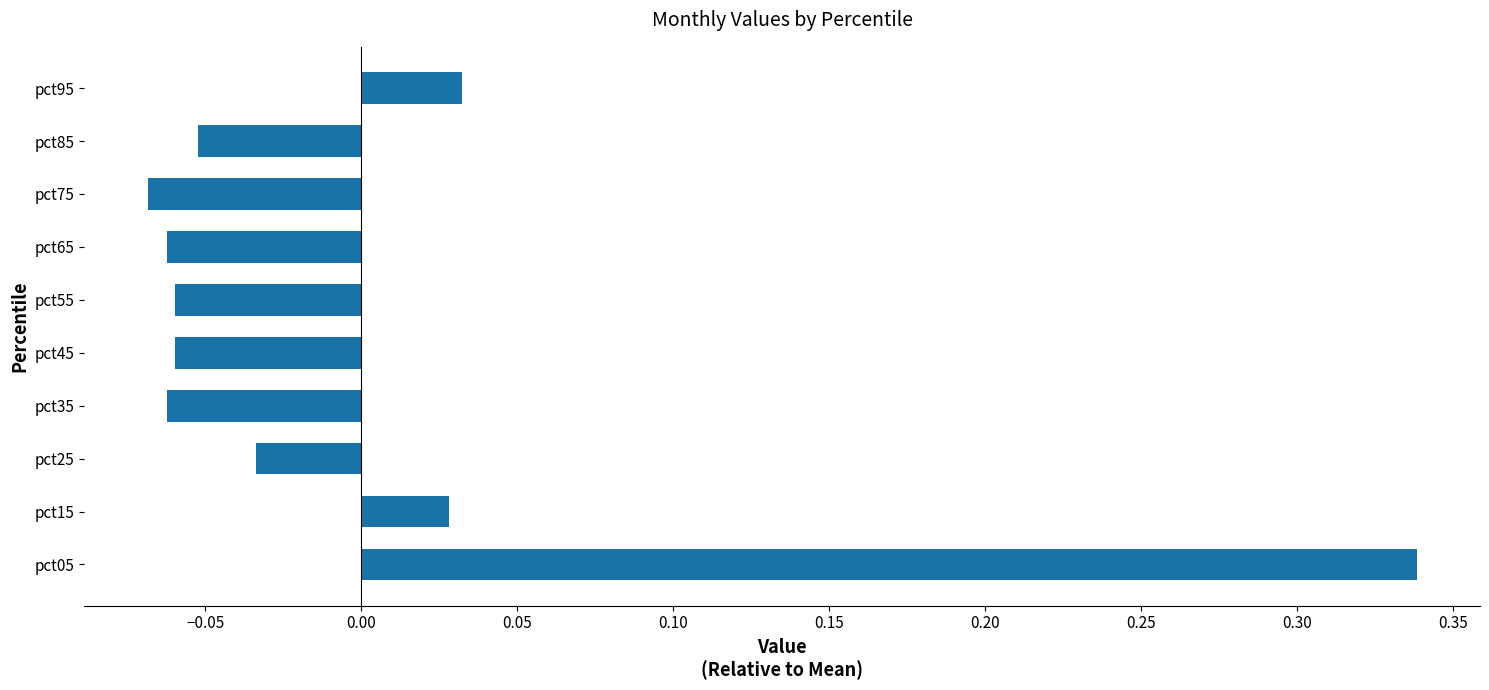

How many data points are less than 0?

7